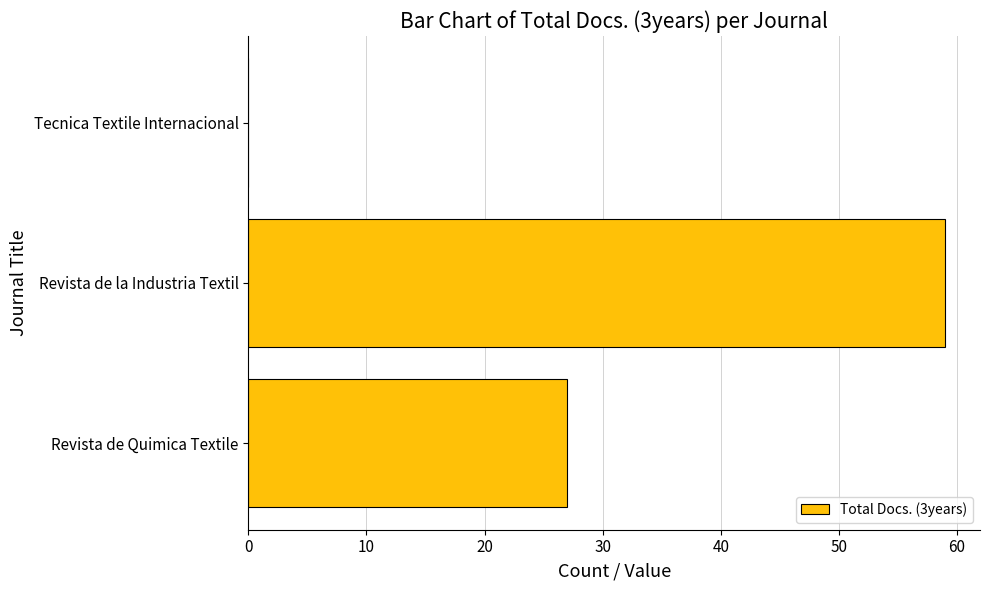

Reading bottom to top, what are all the values shown in this chart?

Revista de Quimica Textile=27	Revista de la Industria Textil=59	Tecnica Textile Internacional=0